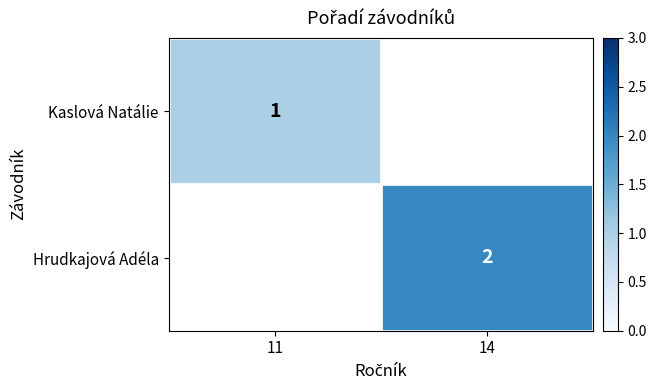

True or false: Hrudkajová Adéla has a value of 3.0 at 14.

False